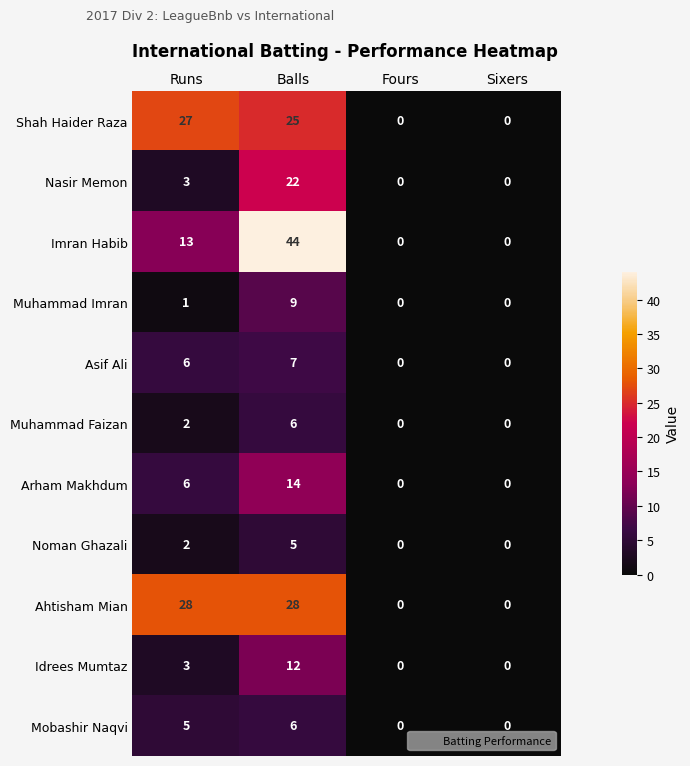

The Muhammad Imran series shows 9 at Balls. True or false?

True